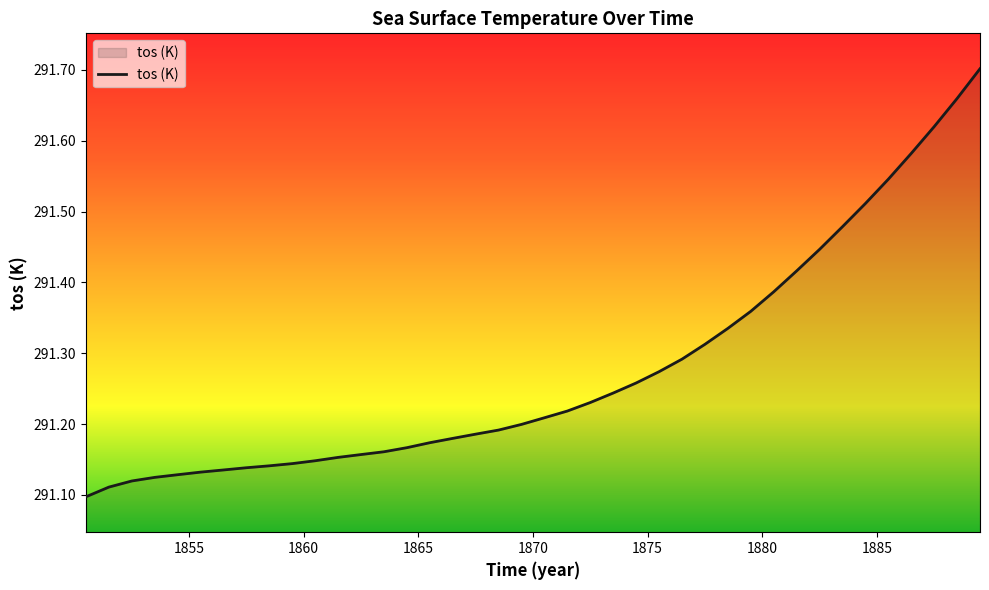

What is the difference between the maximum and minimum values?

0.6